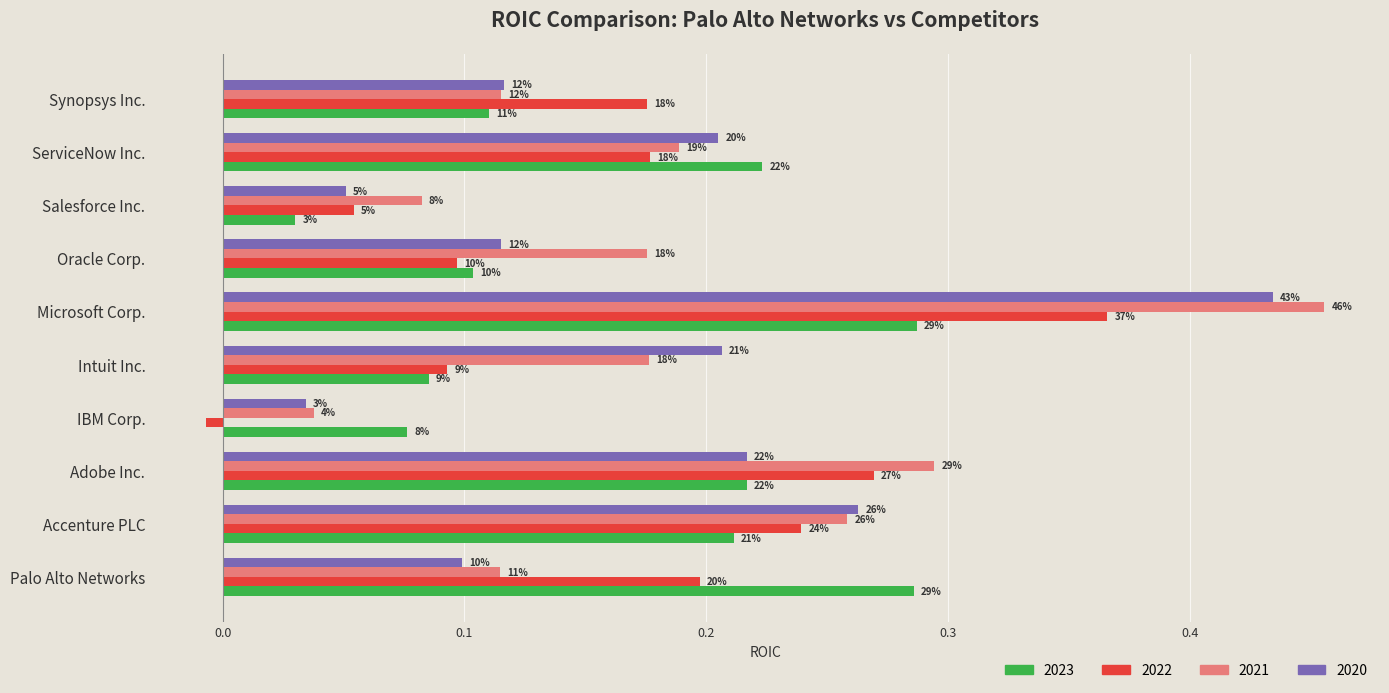

What are all the series names shown in the legend?

2023, 2022, 2021, 2020